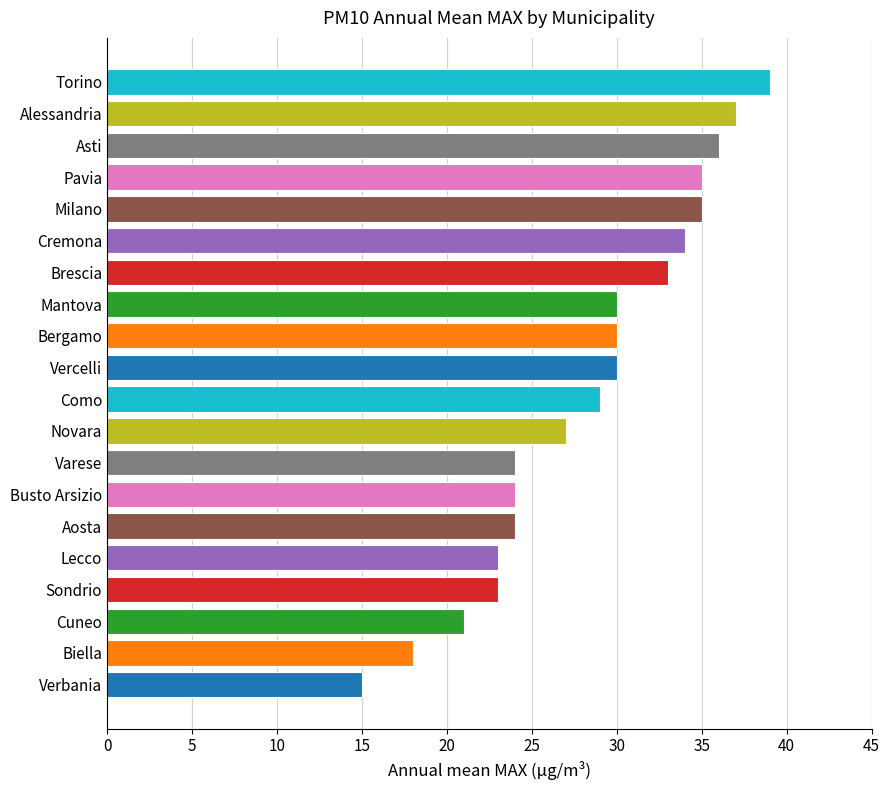

Reading bottom to top, list all the values displayed in this chart.

15	18	21	23	23	24	24	24	27	29	30	30	30	33	34	35	35	36	37	39